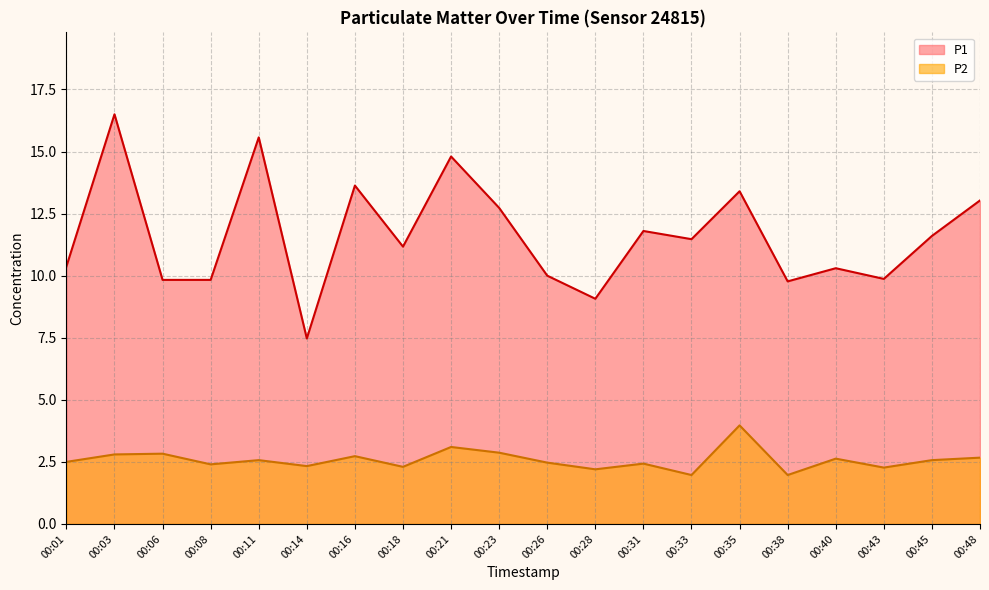

At which label is P1 closest to 11?

00:18